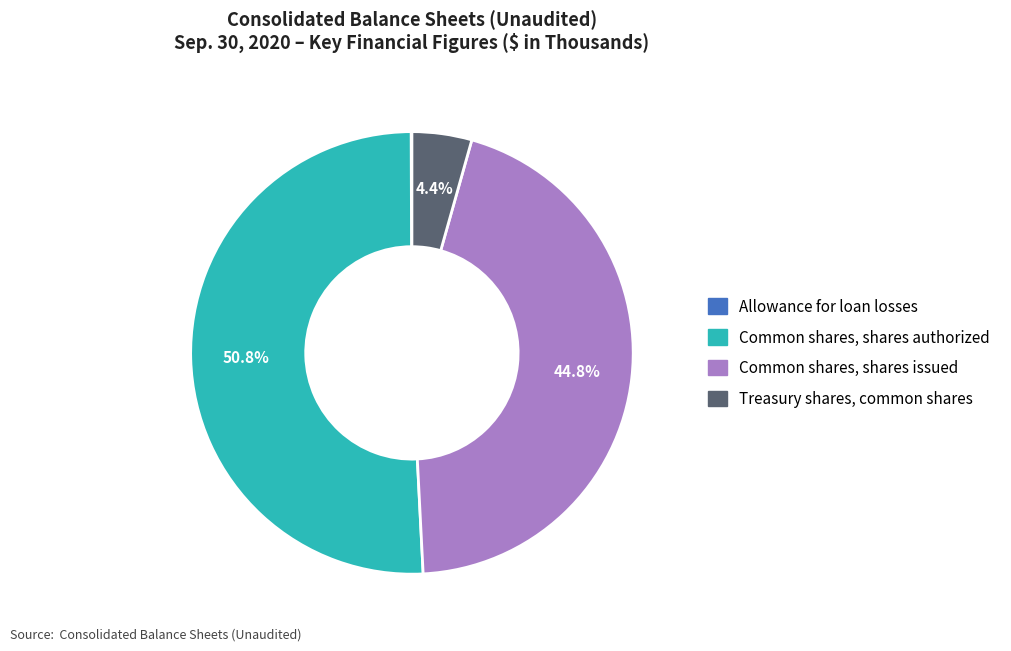

What percentage do Treasury shares, common shares and Common shares, shares issued together represent?

49.2%